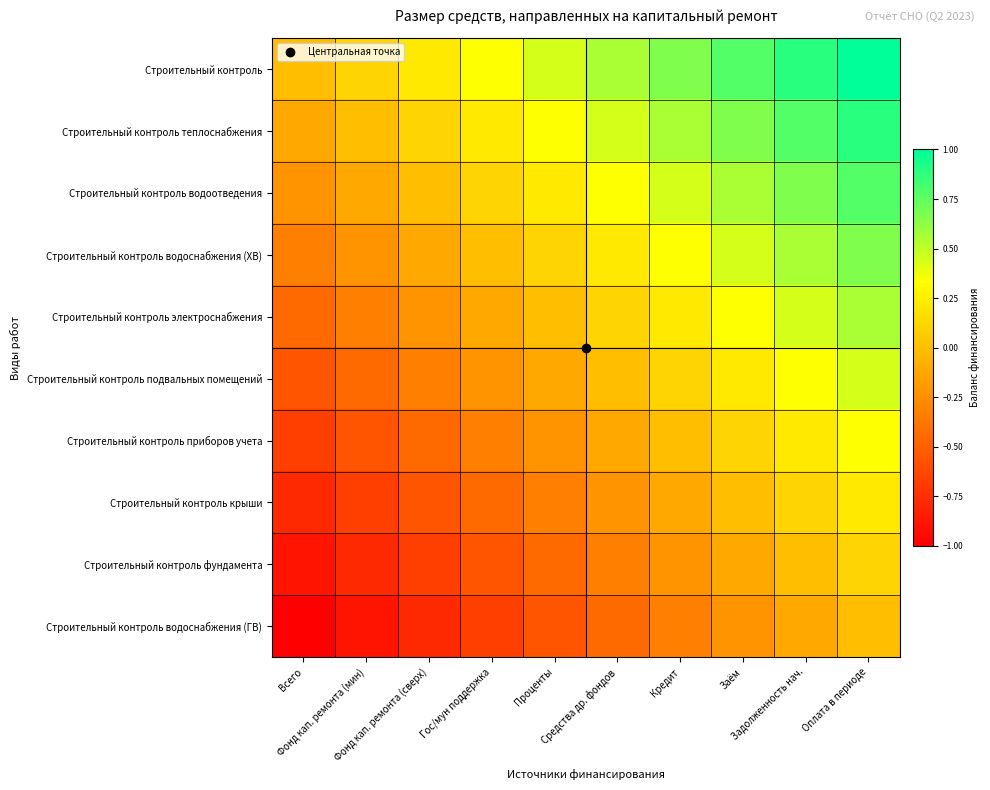

List the series in order of their peak value, highest first.

Строительный контроль, Строительный контроль теплоснабжения, Строительный контроль водоотведения, Строительный контроль водоснабжения (ХВ), Строительный контроль электроснабжения, Строительный контроль подвальных помещений, Строительный контроль приборов учета, Строительный контроль крыши, Строительный контроль фундамента, Строительный контроль водоснабжения (ГВ)